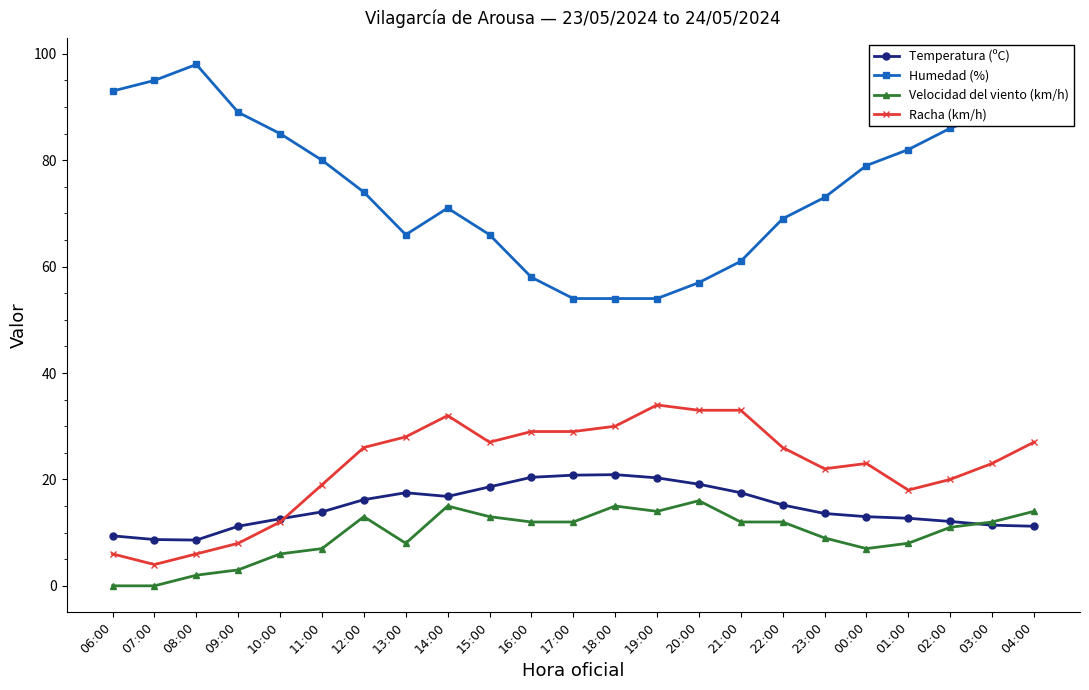

What is the lowest value of the Humedad (%) series?

54.0